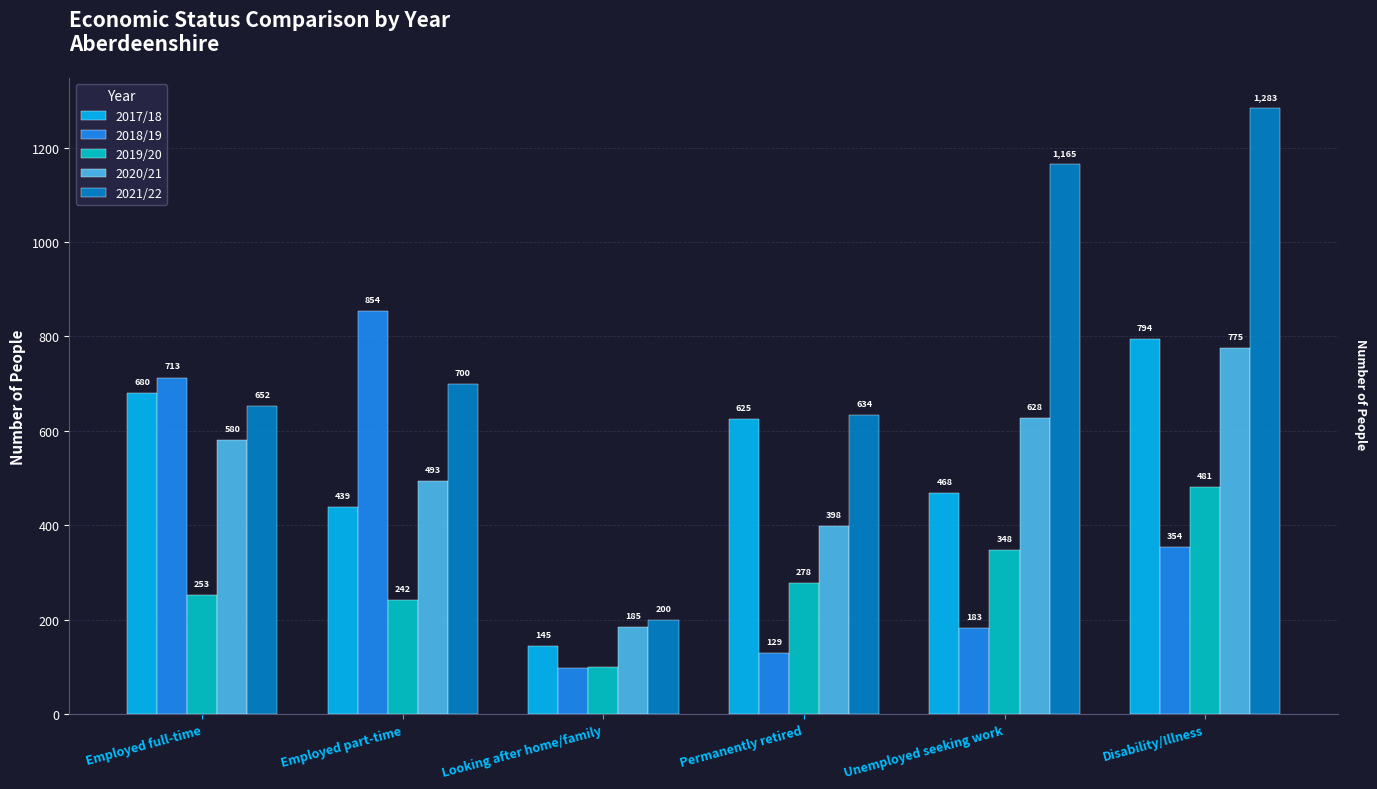

What is the label of the 1st bar from the right?

Disability/Illness